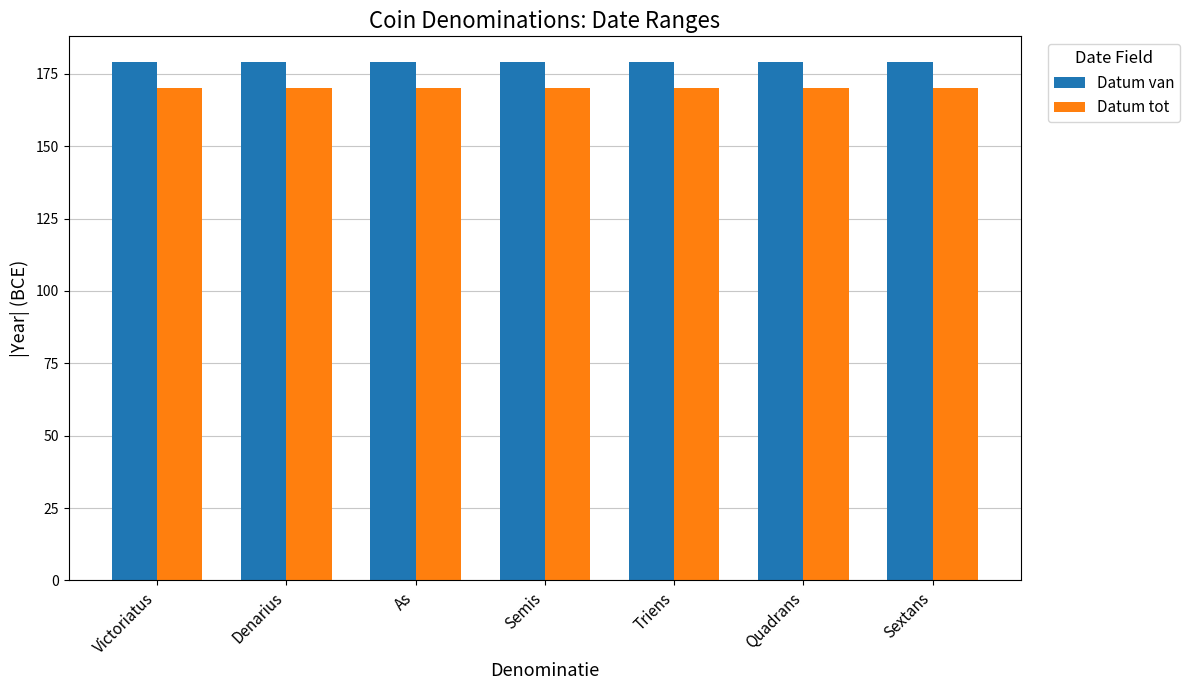

What is the spread (max minus min) of values at As?

9